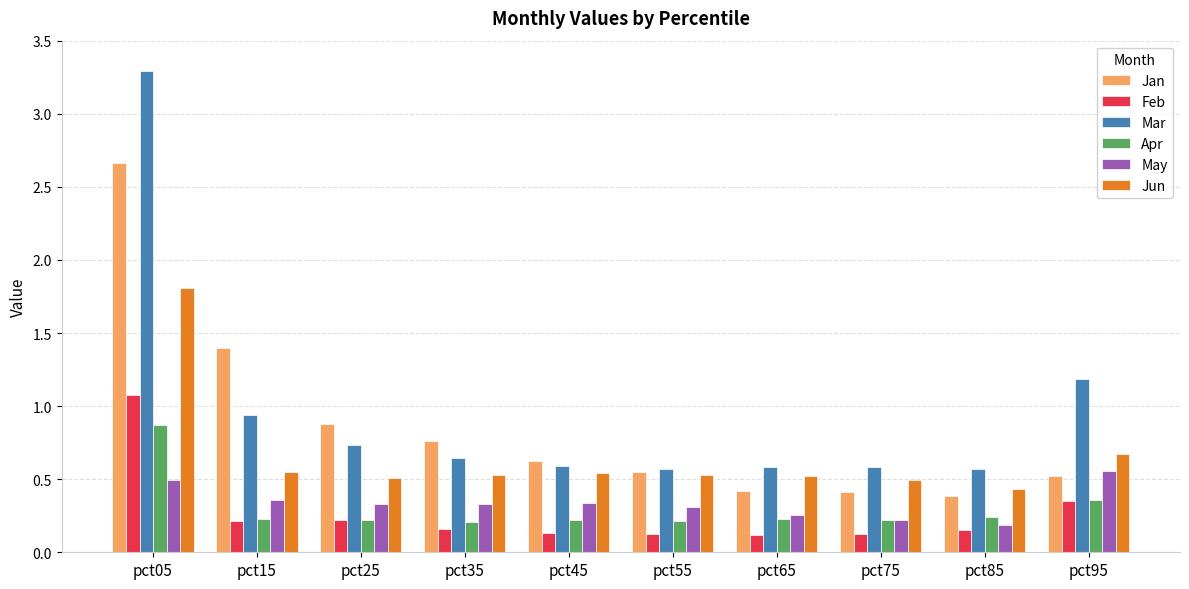

What is the spread (max minus min) of values at pct15?

1.2